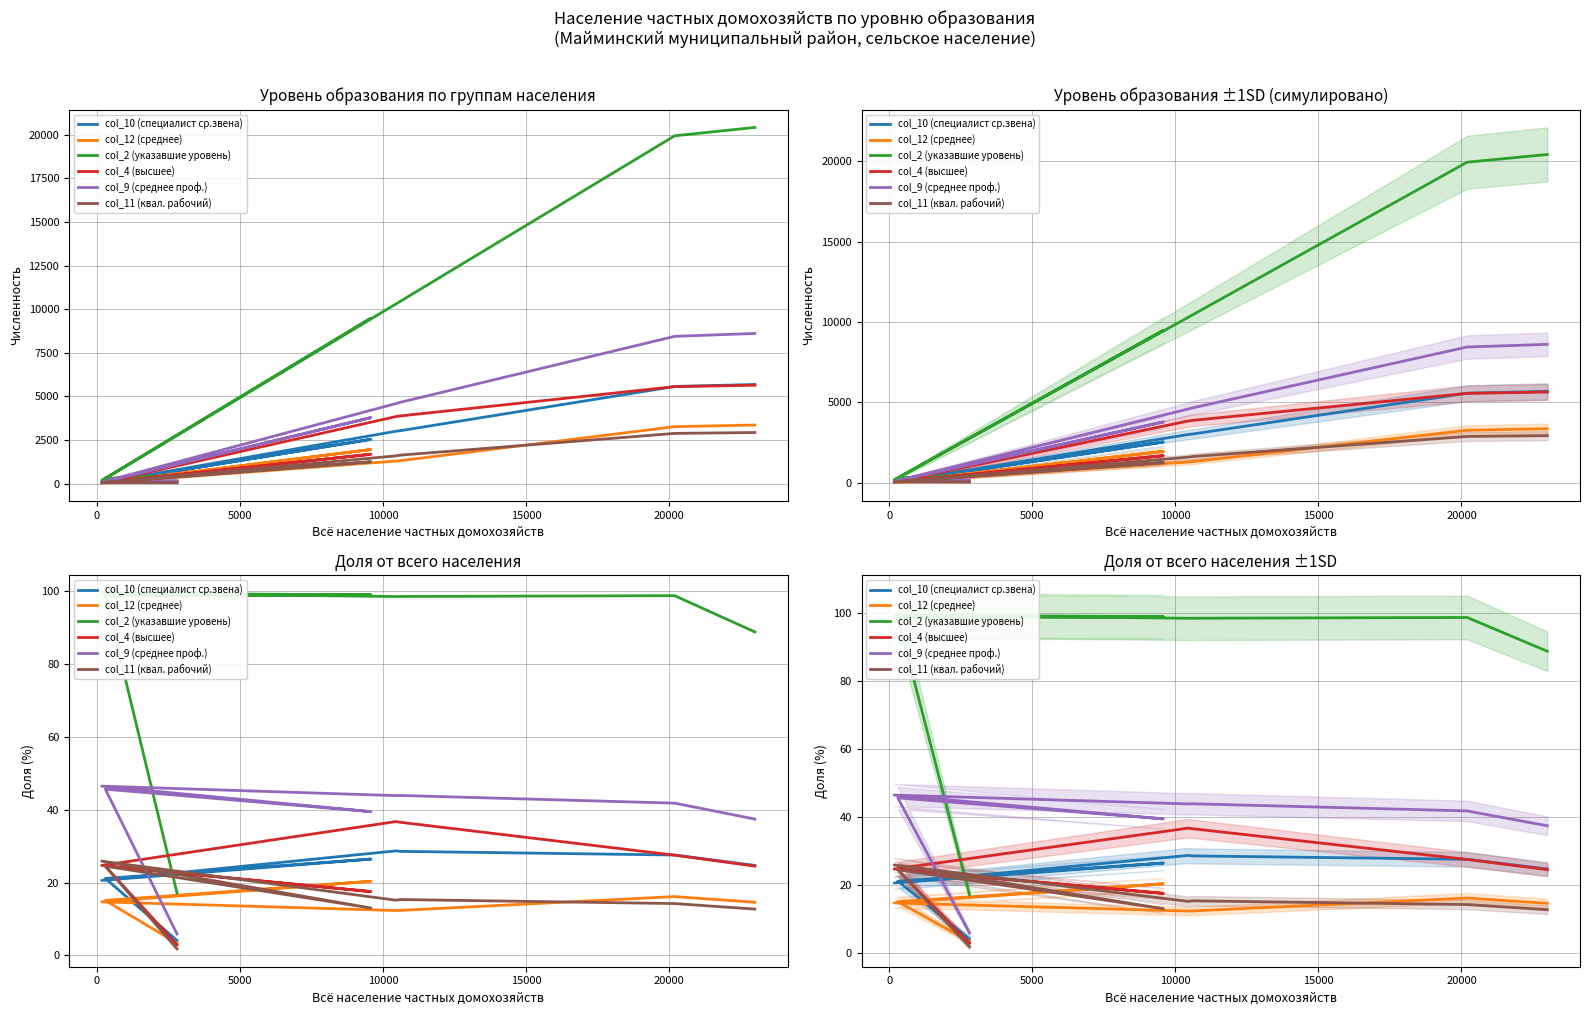

True or false: col_11 (квал. рабочий) has a value of 23.1 at 0.

False